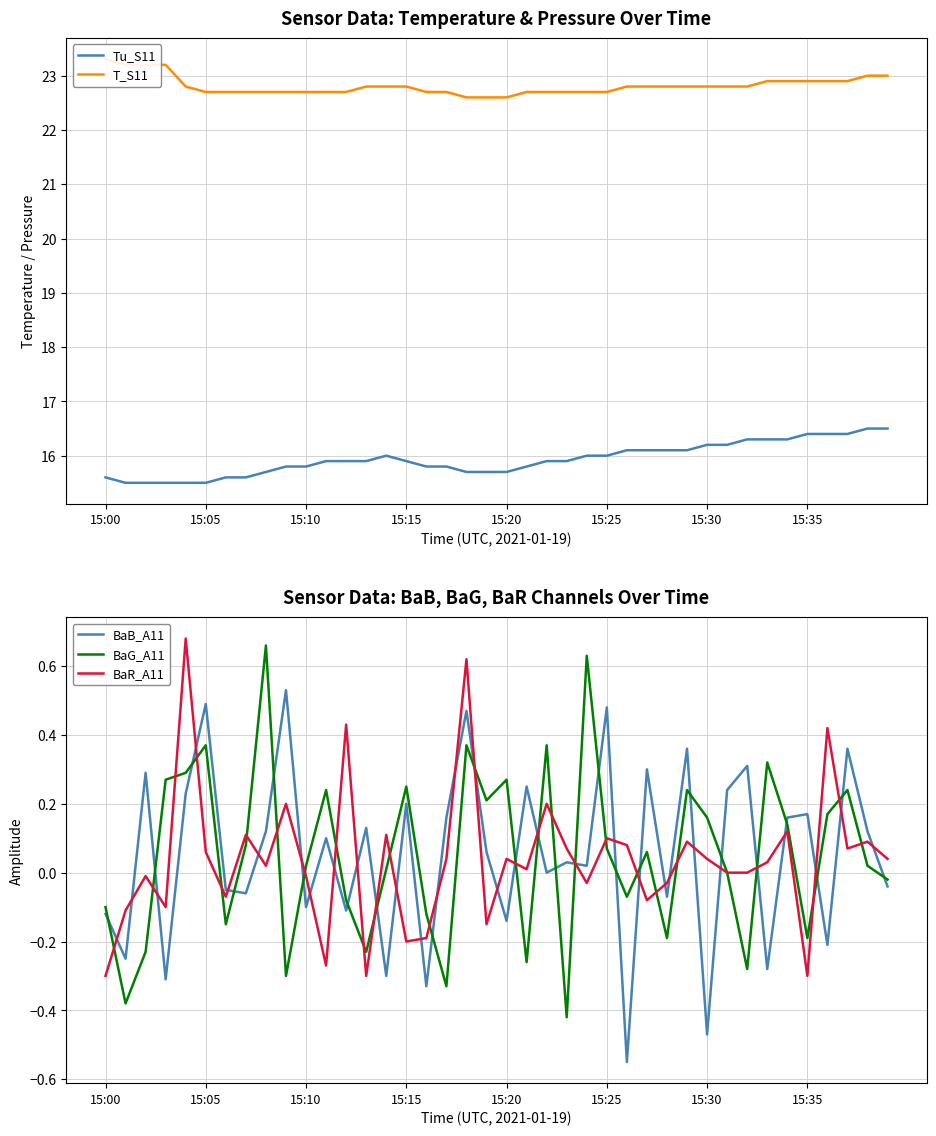

Which series changed the most between 9 and 16?

BaB_A11